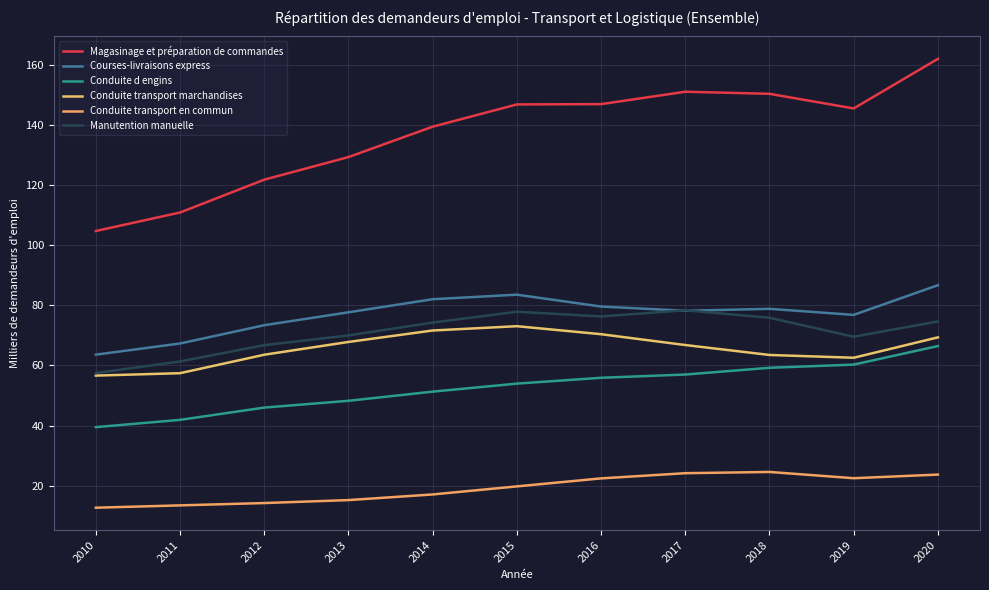

True or false: Magasinage et préparation de commandes and Conduite d engins cross at least once.

False